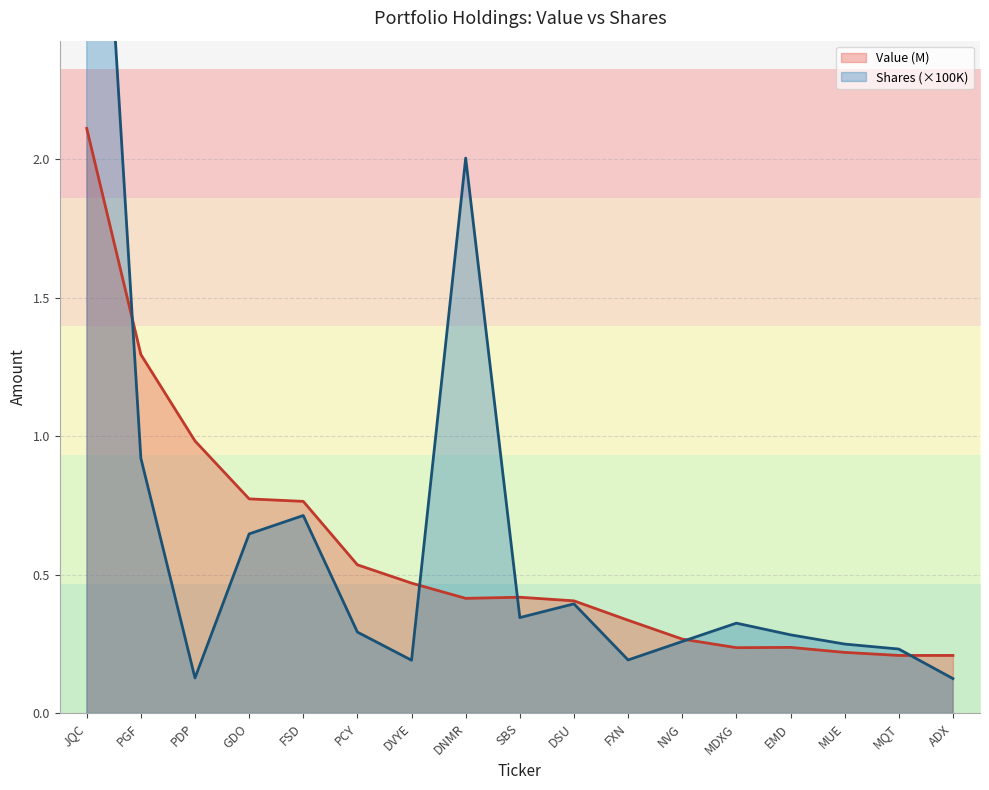

Is the value of Shares (×100K) at PGF greater than the value of Value (M) at DVYE?

Yes